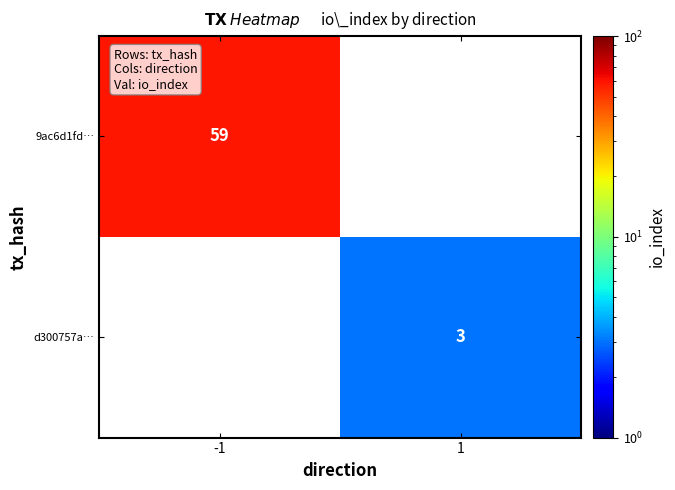

True or false: d300757a… has a value of 4 at 1.

False